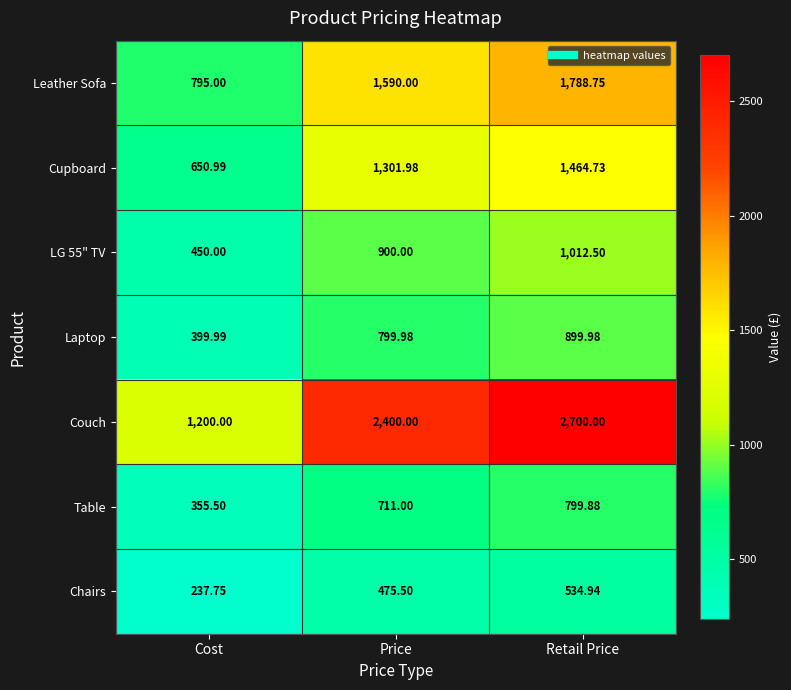

Which series changed the most between Price and Retail Price?

Couch